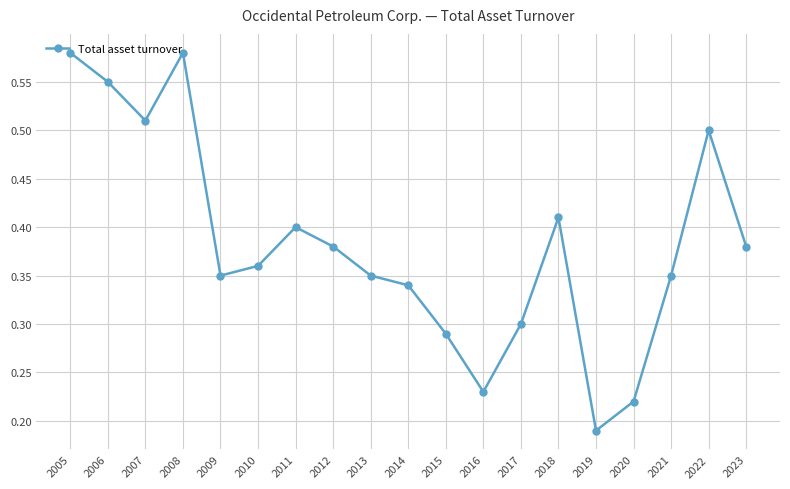

Which category has the lowest value across all series?

2019